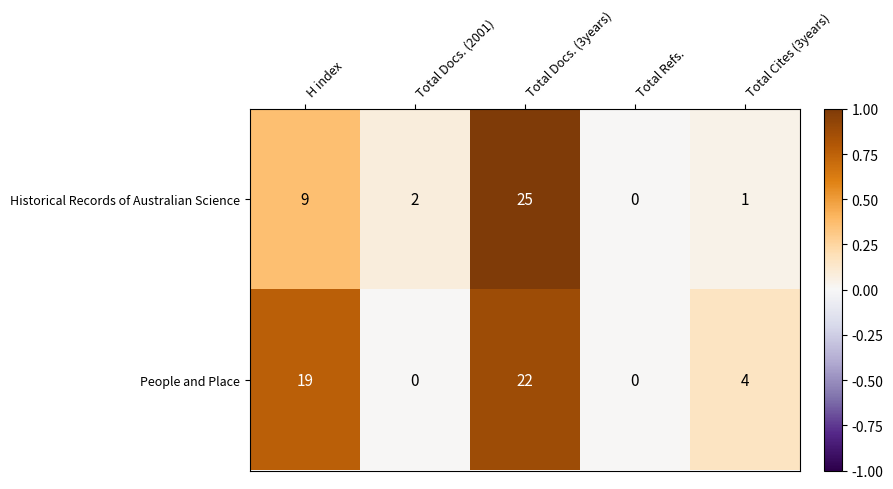

Is it true that Historical Records of Australian Science equals 4 at H index?

False